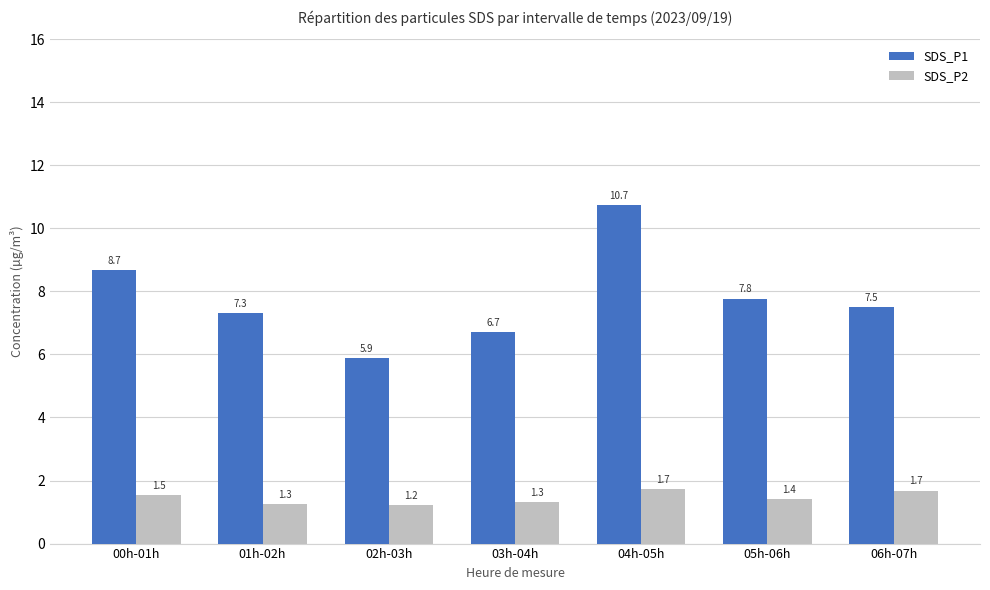

What is the smallest value displayed?

1.2